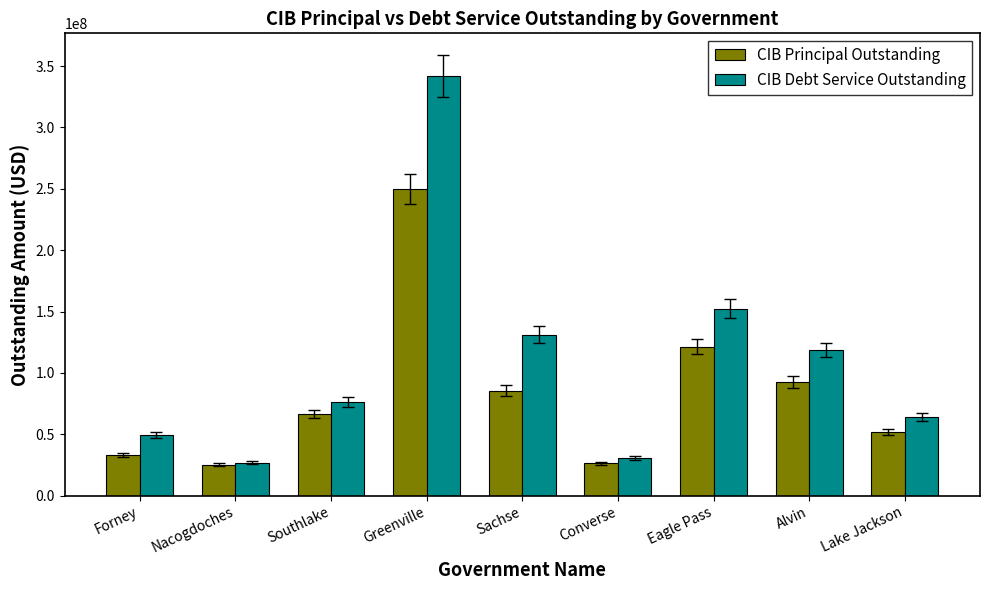

Which series has the largest range (max minus min)?

CIB Debt Service Outstanding